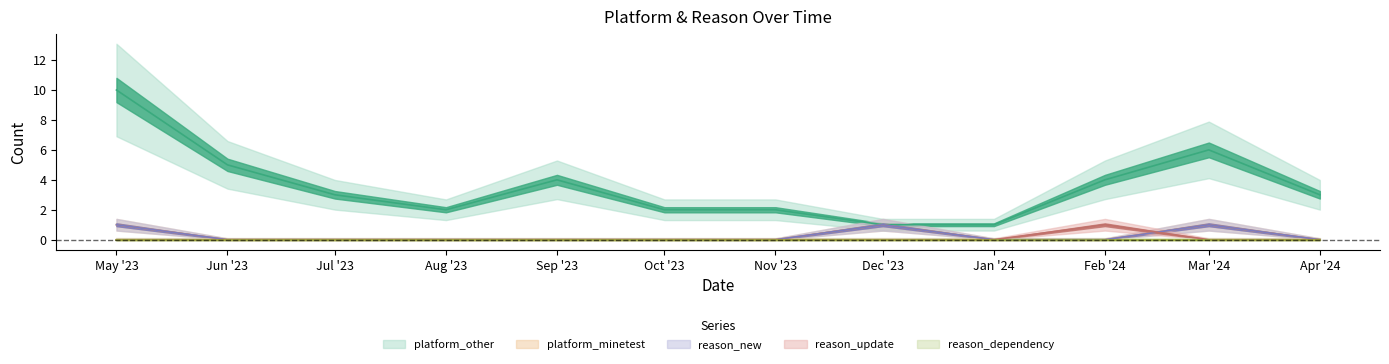

The value of reason_new at Dec '23 is 1. True or false?

True